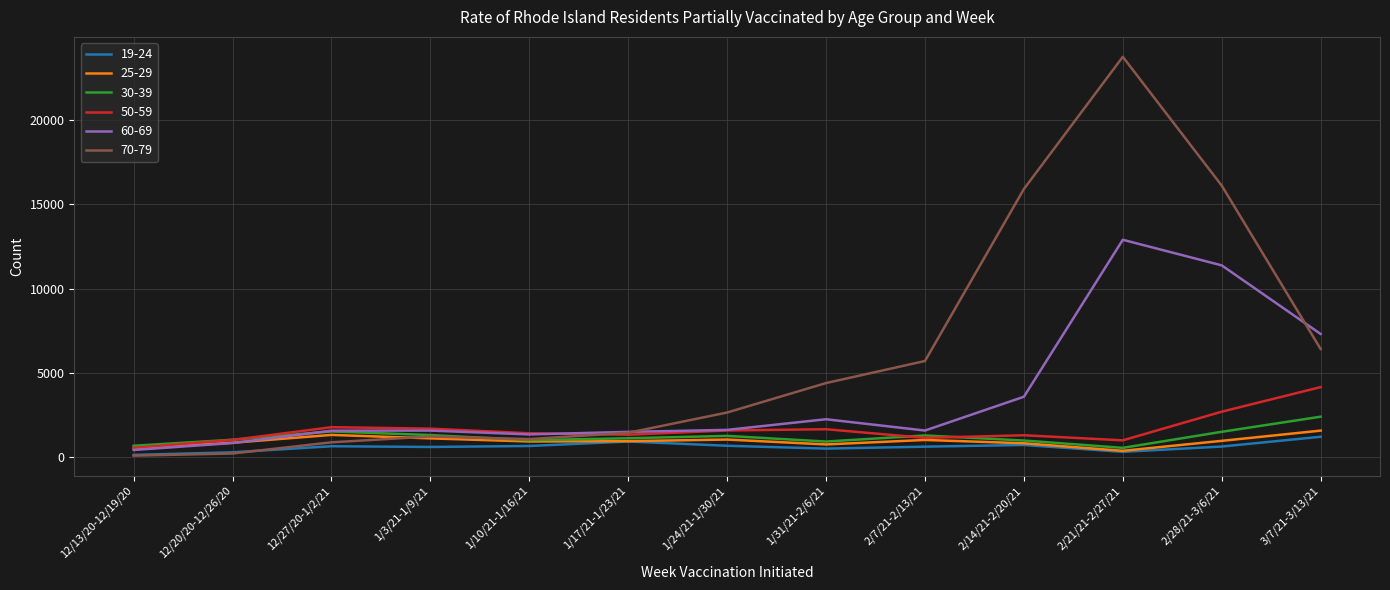

What is the difference between the second highest and second lowest values in the 70-79 series?

15906